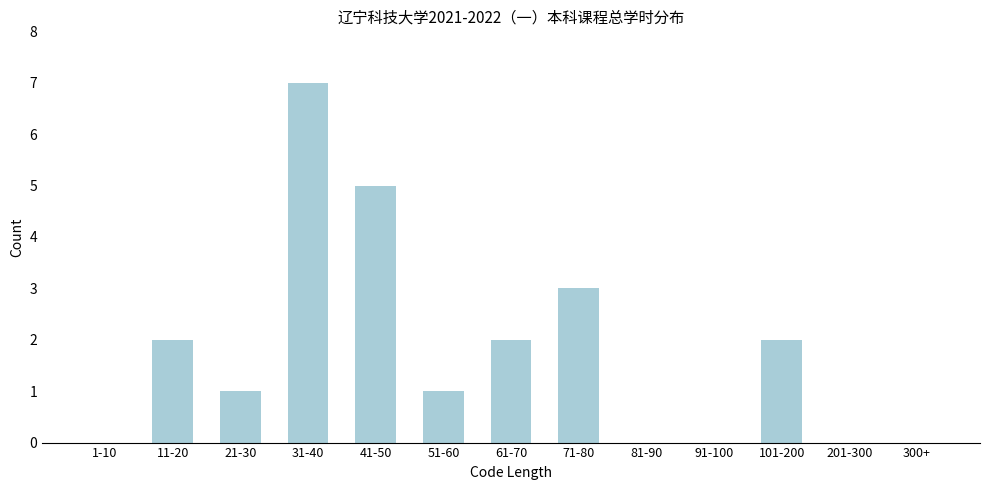

Reading right to left, transcribe all the data shown in this chart.

300+=0	201-300=0	101-200=2	91-100=0	81-90=0	71-80=3	61-70=2	51-60=1	41-50=5	31-40=7	21-30=1	11-20=2	1-10=0